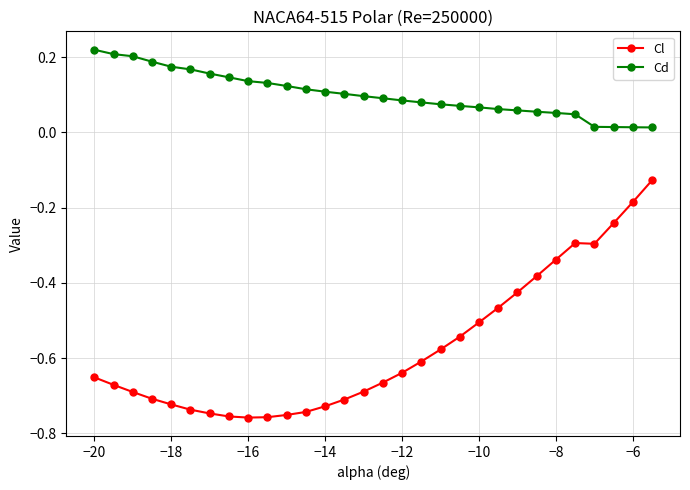

How many series are shown in this chart?

2